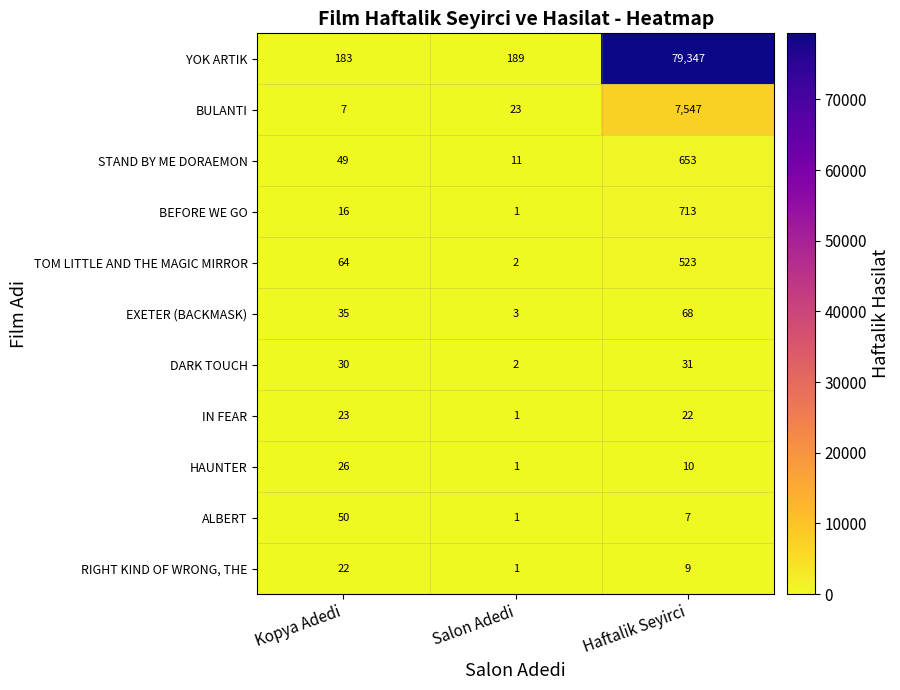

What is the spread (max minus min) of values at Kopya Adedi?

176